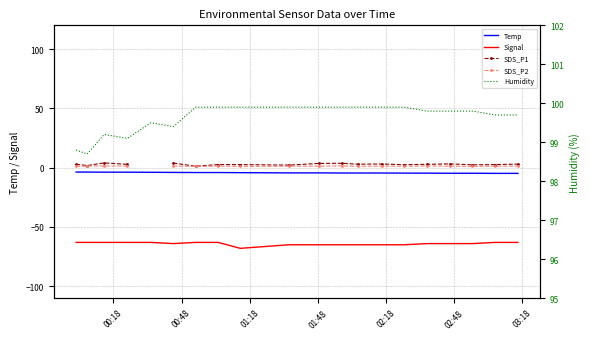

At how many categories does at least one series exceed -57?

20